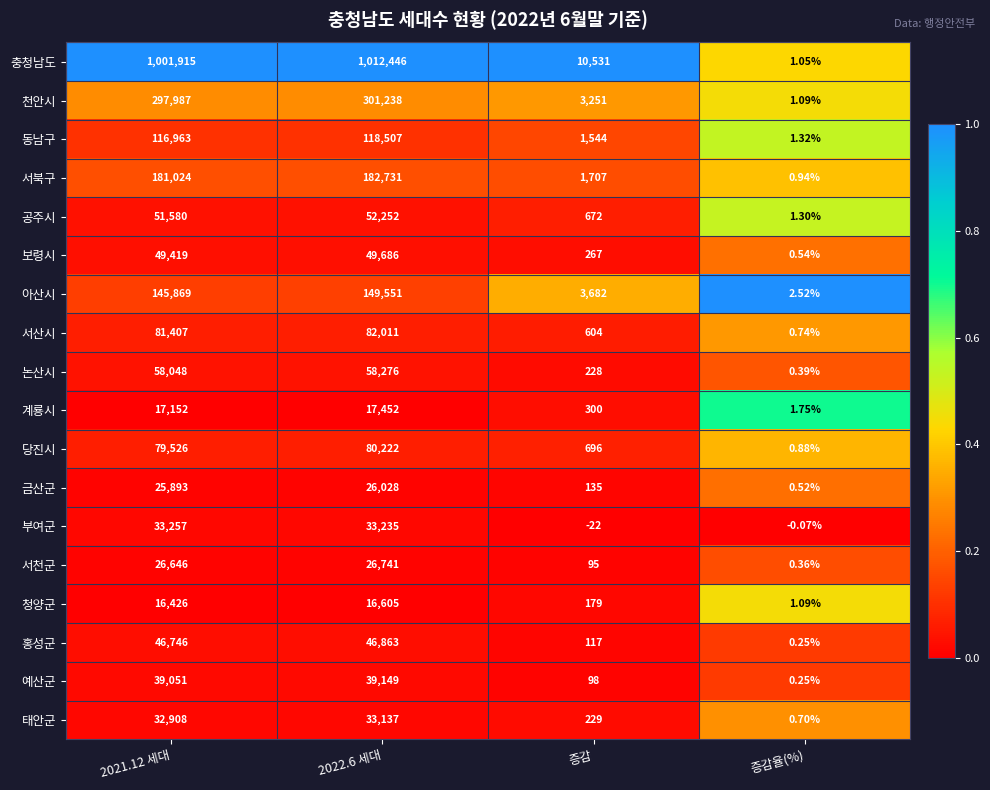

Which series has the largest total across all categories?

충청남도